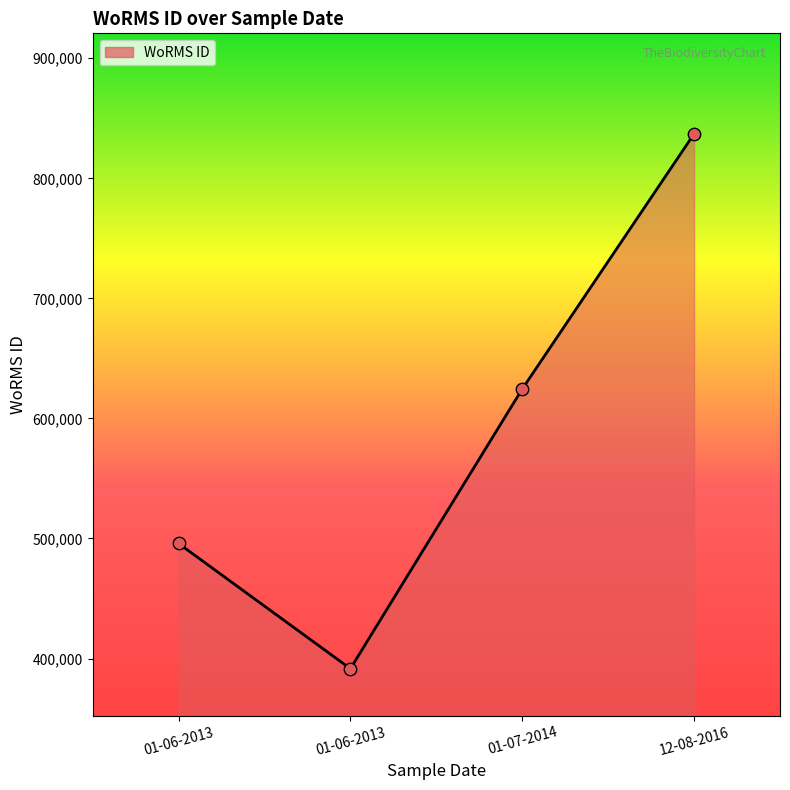

What is the ratio of the value at 01-07-2014 to the value at 12-08-2016?

0.7